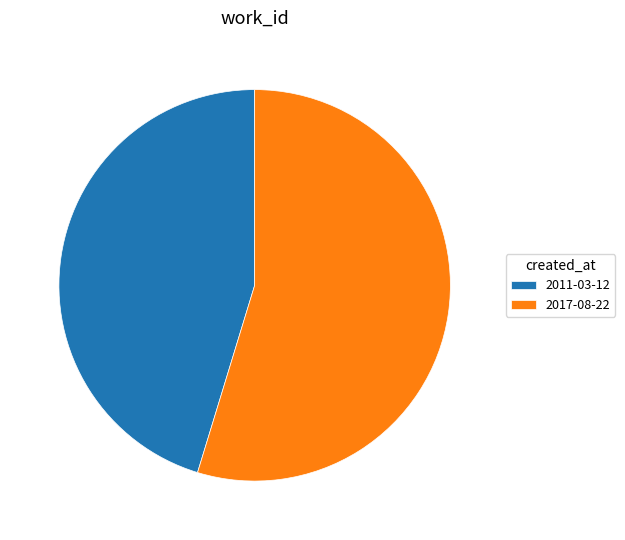

Is it true that 2011-03-12 is 39% of the pie?

False